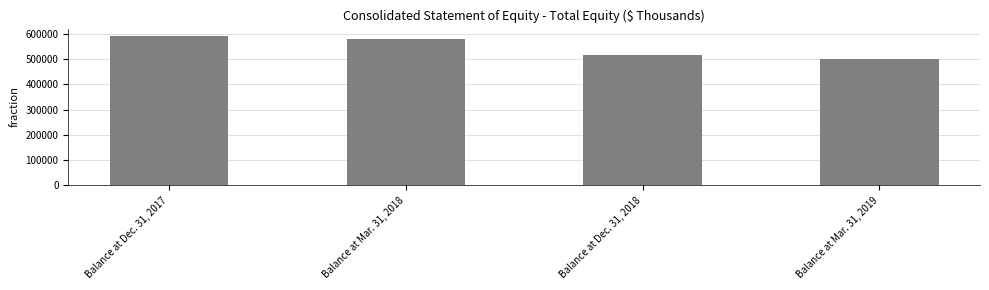

Reading left to right, extract all data points from this chart.

591472	578746	517078	501914